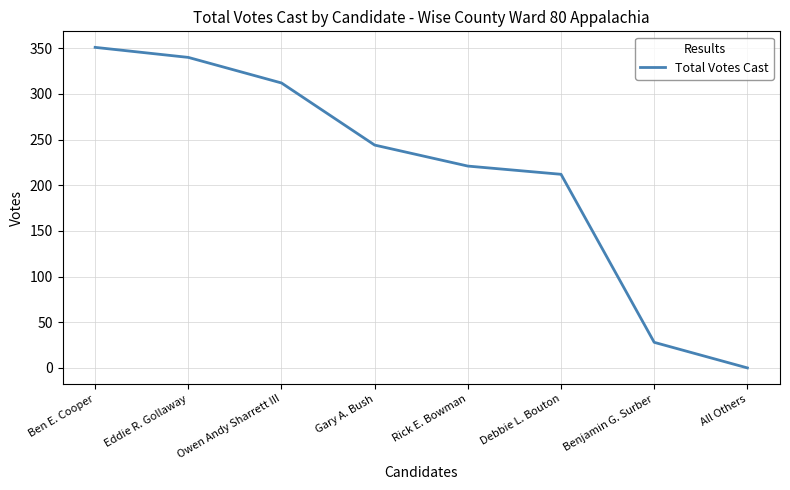

How many values are above zero?

7